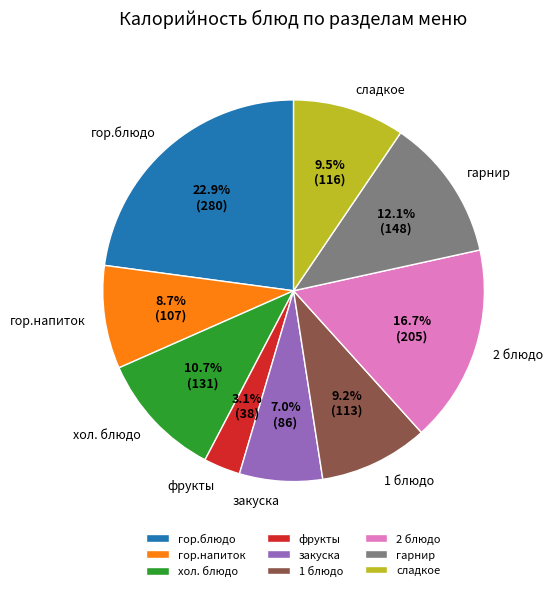

Is the sum of закуска and хол. блюдо greater than half?

No